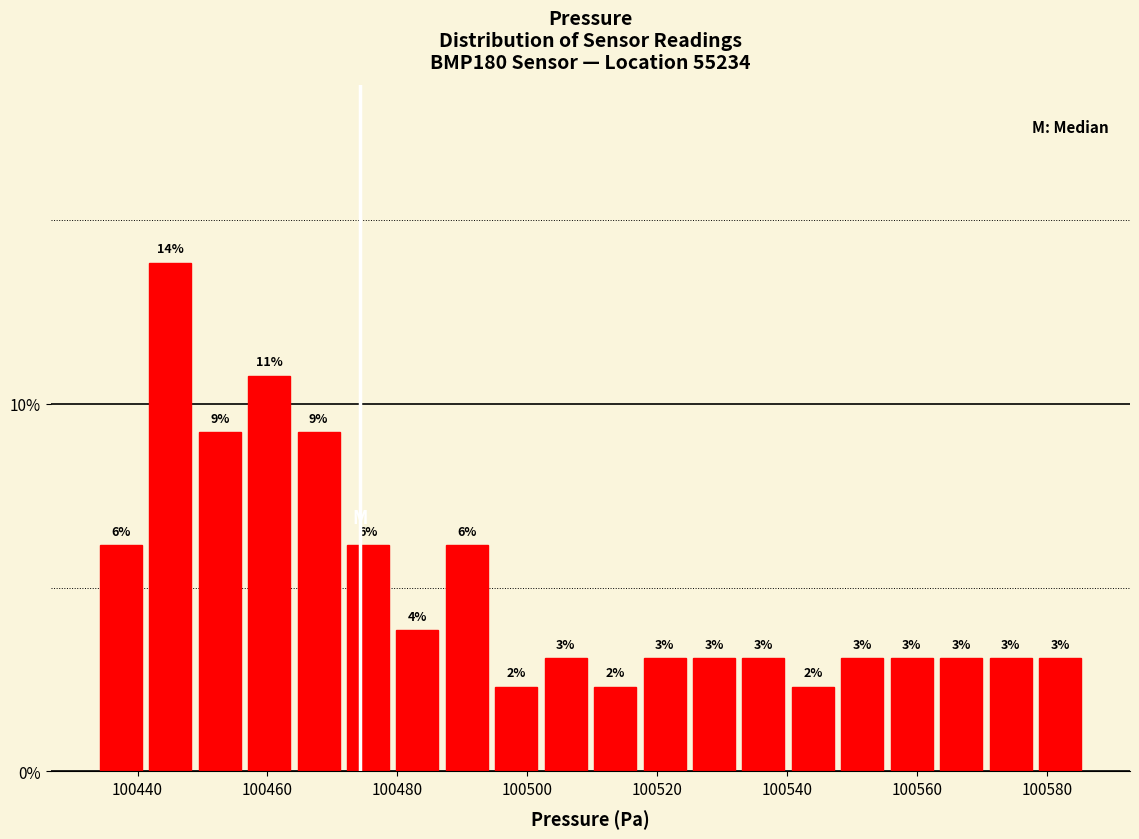

Read against the x-axis, roughly where is the centre of the tallest bar?

100446